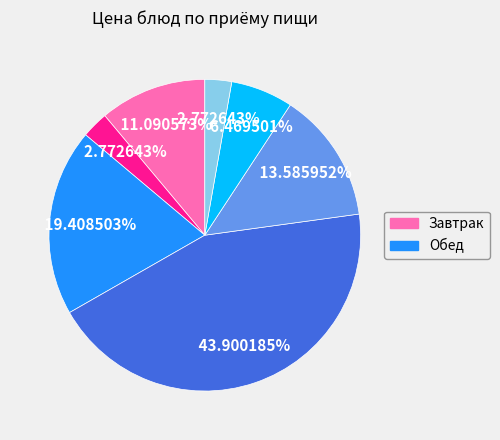

Is there a majority slice in this chart?

No